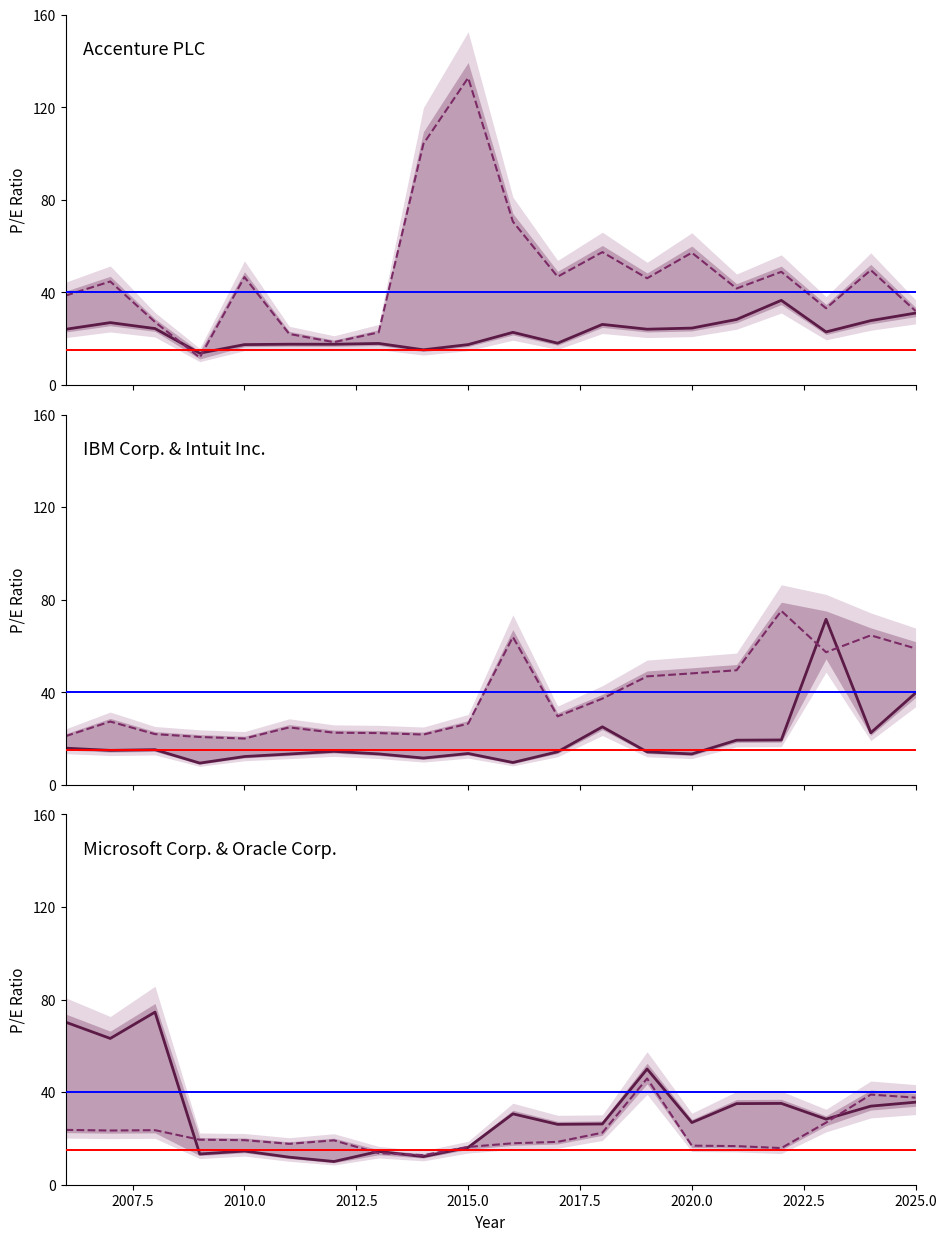

At which label does Accenture PLC reach its minimum?

2009-03-02